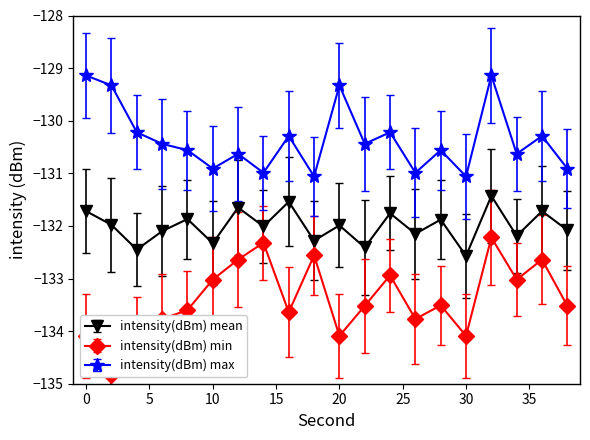

Read the intensity(dBm) max value at 36.

-130.3